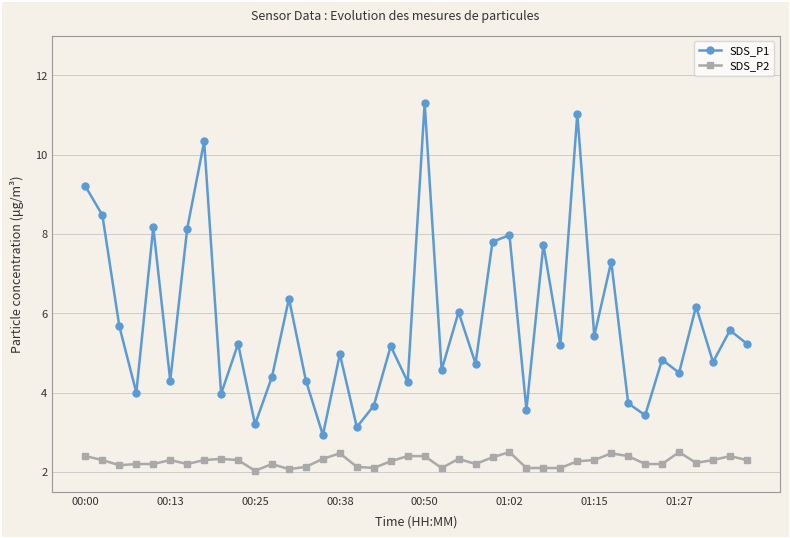

Which series has the widest spread of values?

SDS_P1